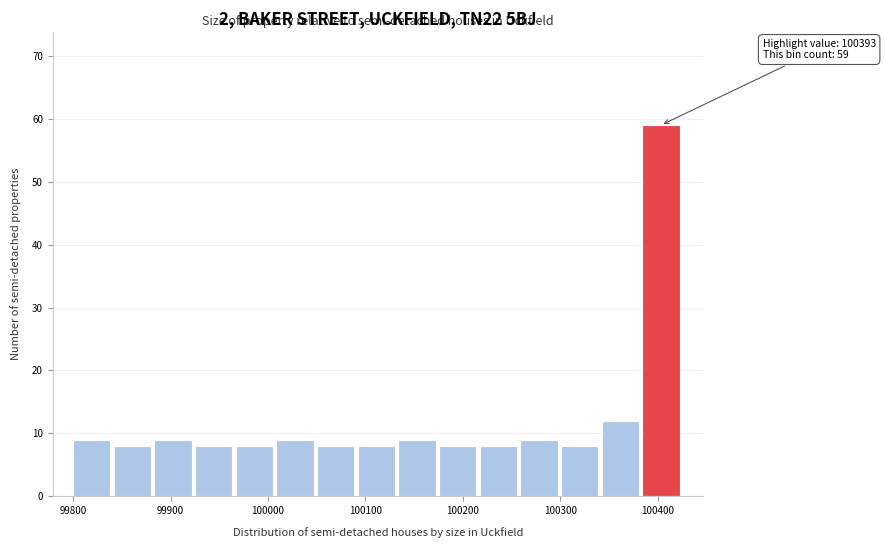

Which range on the x-axis has the tallest bar?

100380 to 100430